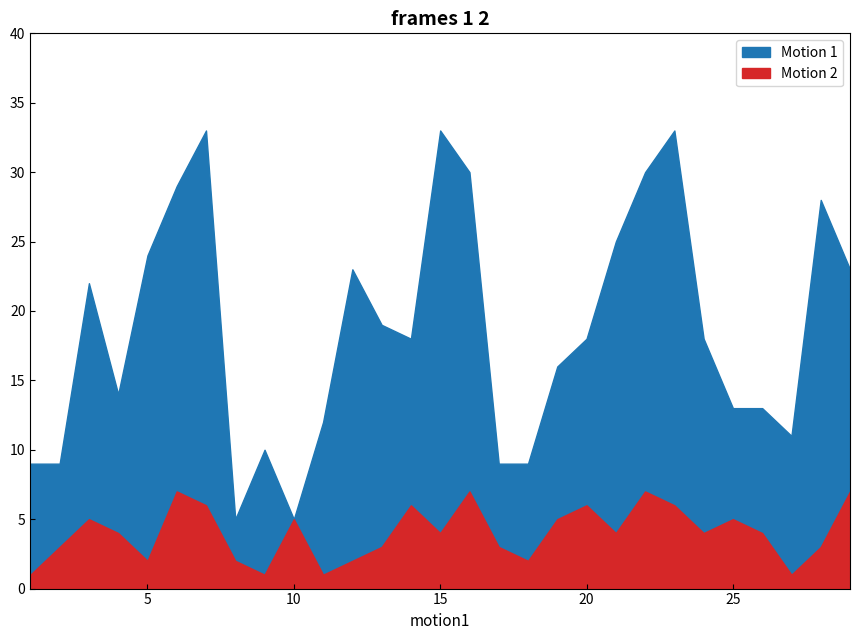

At which label does Motion 2 first exceed 4?

3